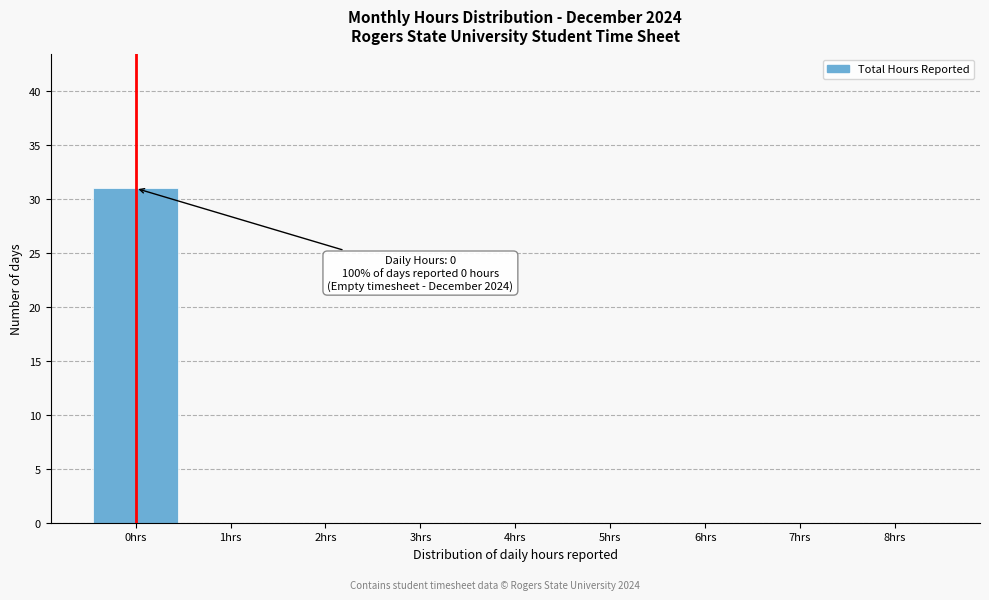

Which range on the x-axis has the tallest bar?

-0.5 to 0.5